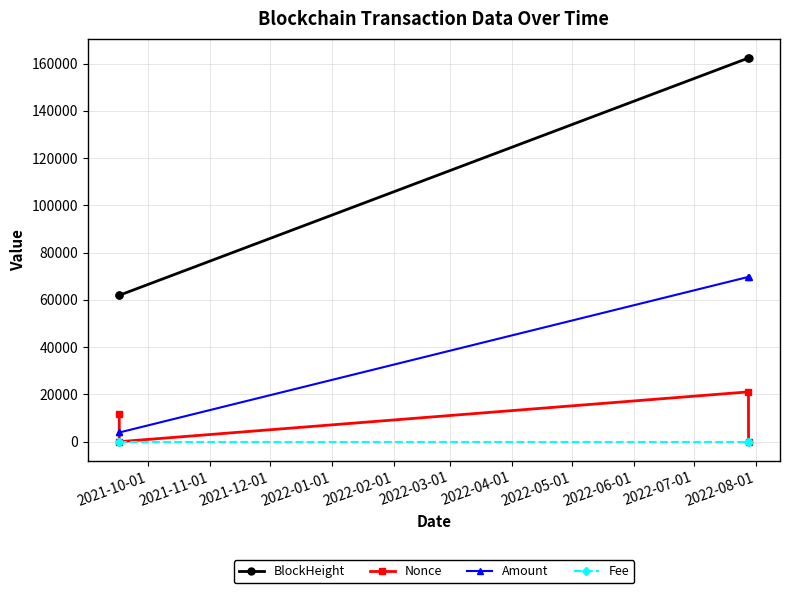

What is the greatest value displayed?

162353.0